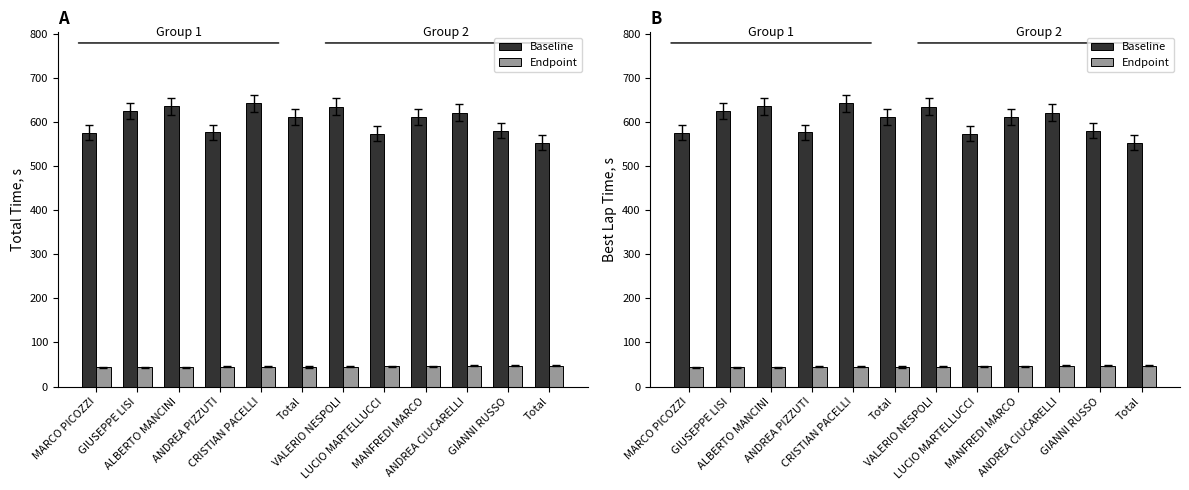

At which category is the sum across all series the highest?

CRISTIAN PACELLI